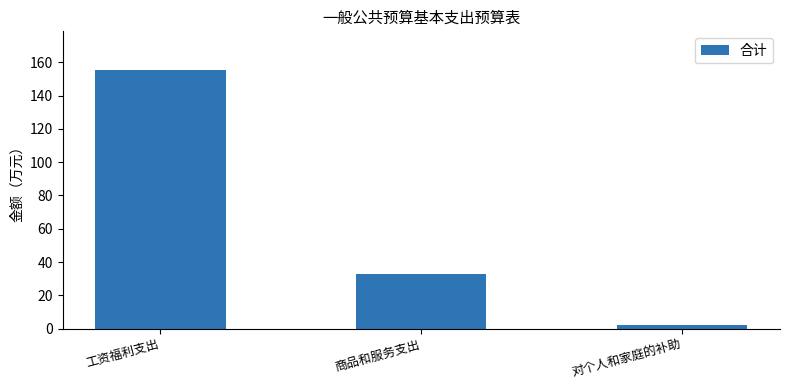

Reading right to left, list all the values displayed in this chart.

2.0	33.0	155.3